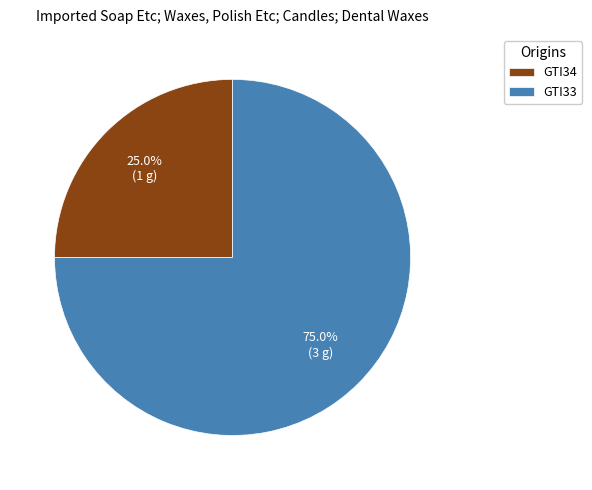

How much of the chart is everything except GTI34?

75.0%